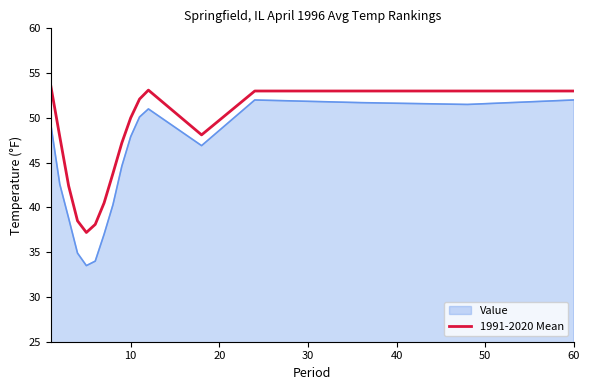

Does the chart have visible grid lines?

No